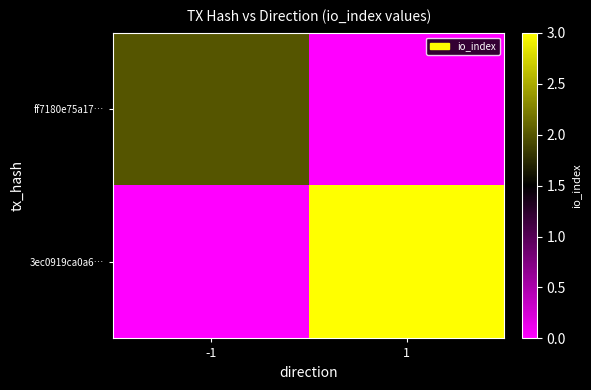

Between -1 and 1, which series saw the biggest shift?

3ec0919ca0a6…